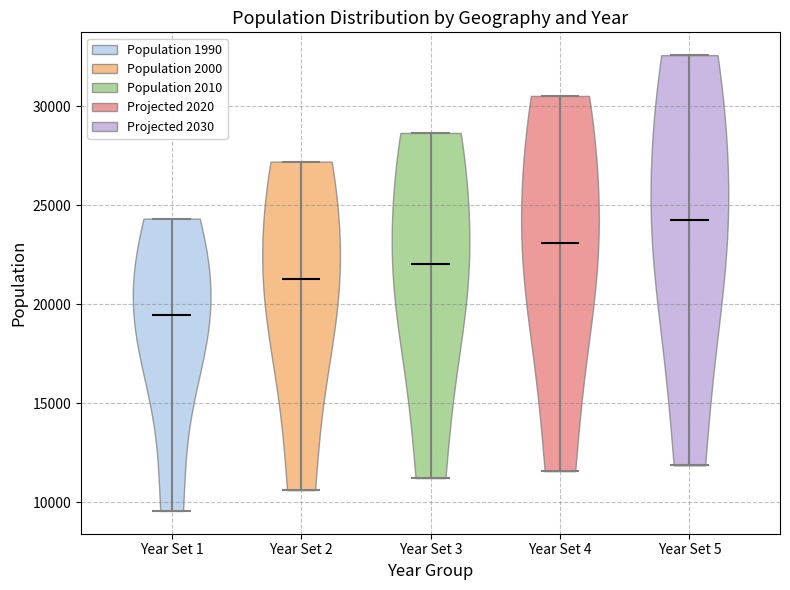

What is the lowest point the violin for Year Set 5 reaches on the y-axis? The values are not printed on the chart, so give them approximately, as read against the axis.

12000